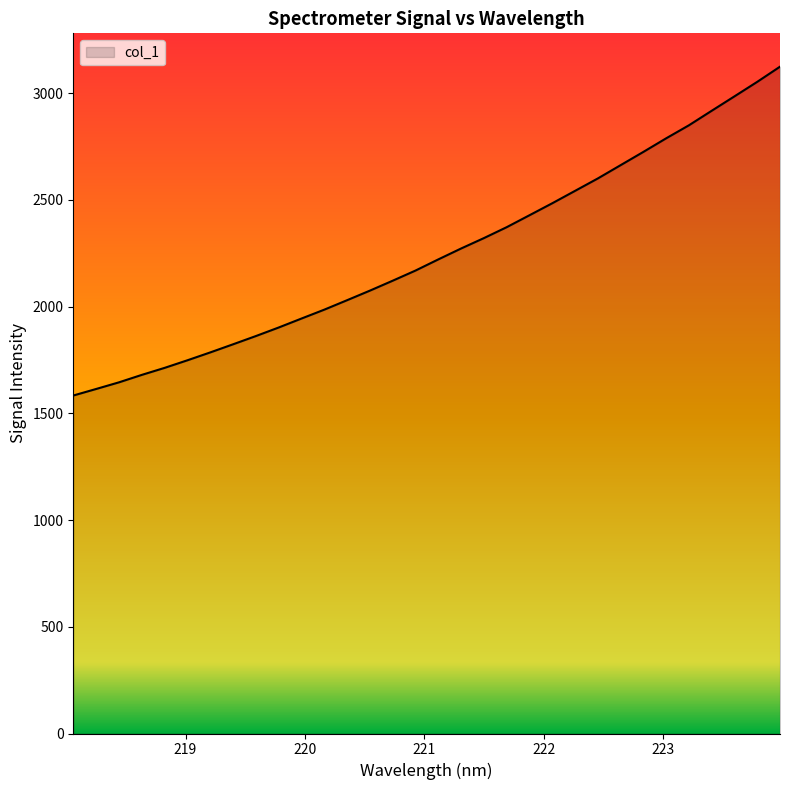

What is the minimum value shown in the chart?

1583.6